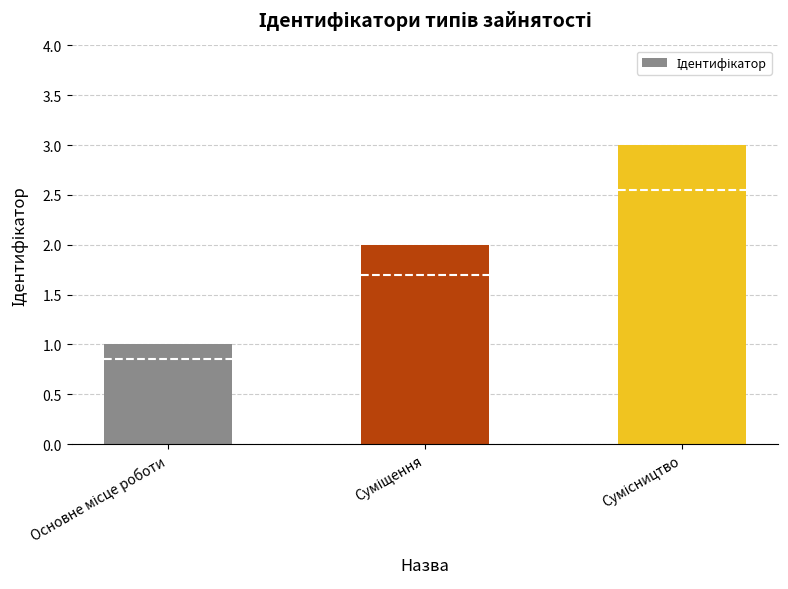

At which category does the chart reach its peak across all series?

Сумісництво